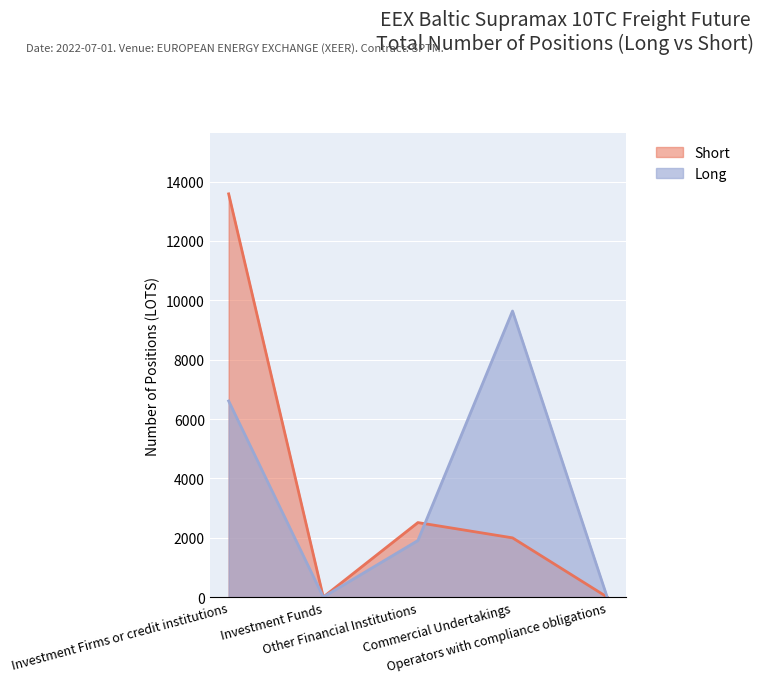

Does the chart display data point markers on the line(s)?

No